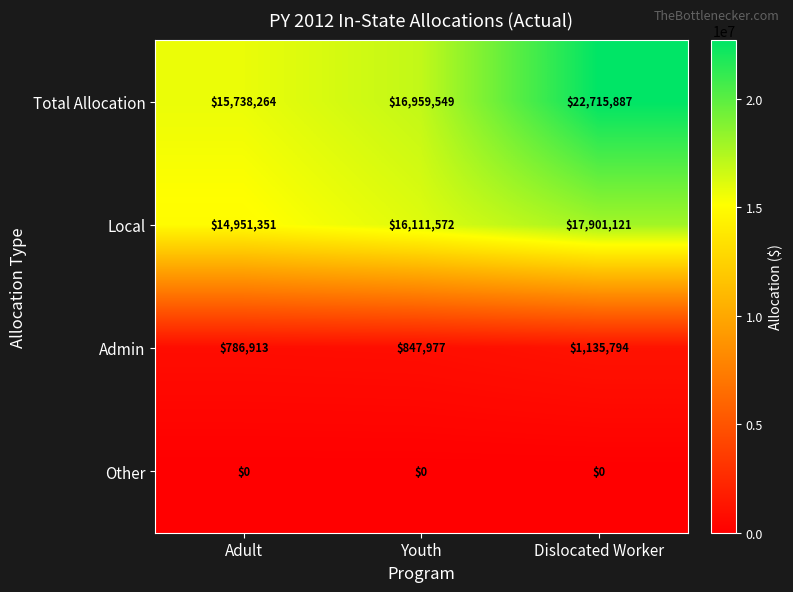

How many data points does each series have?

3